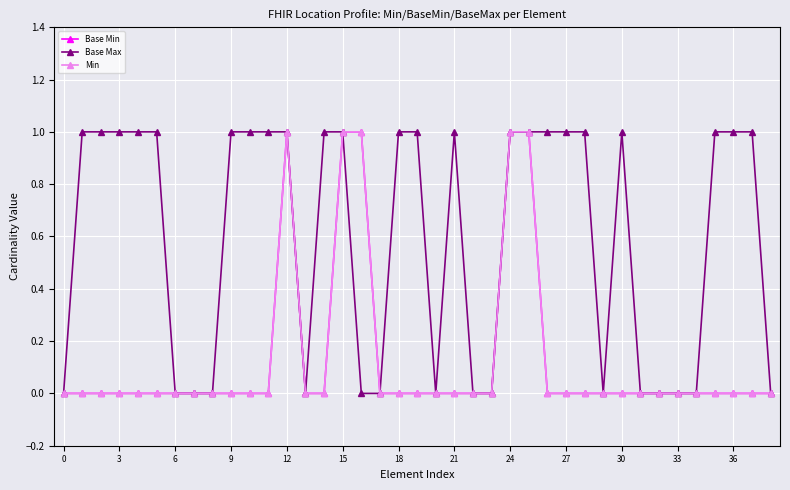

Is this an area chart (filled region under the line)?

No